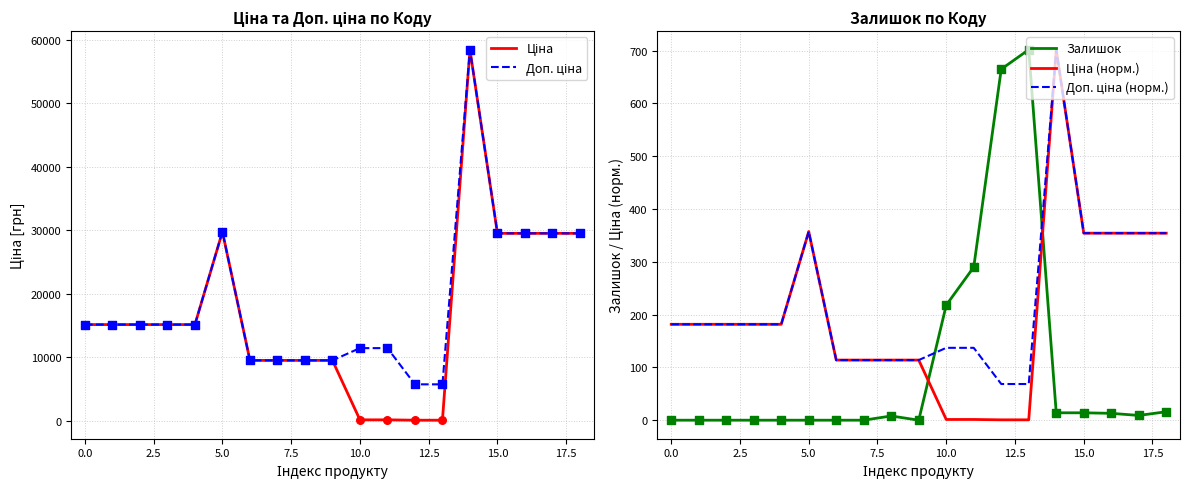

Which series contains the lowest Y value?

Залишок